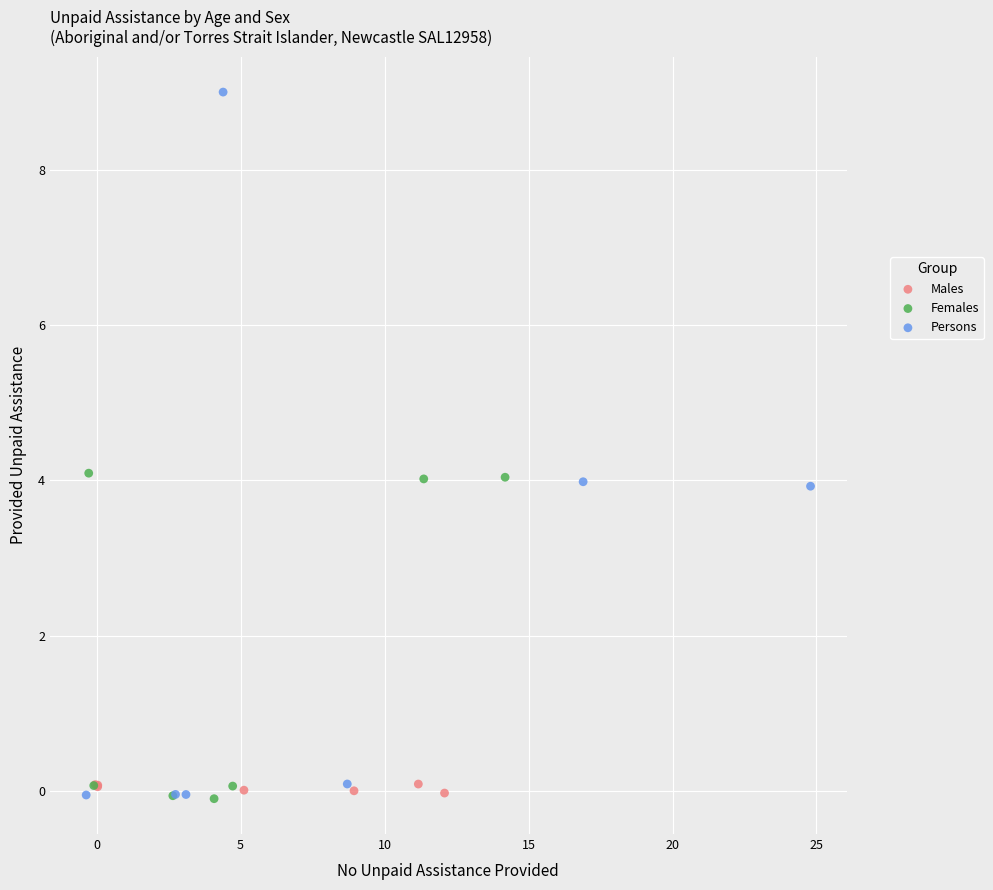

Which series has the largest Y range (max minus min)?

Persons